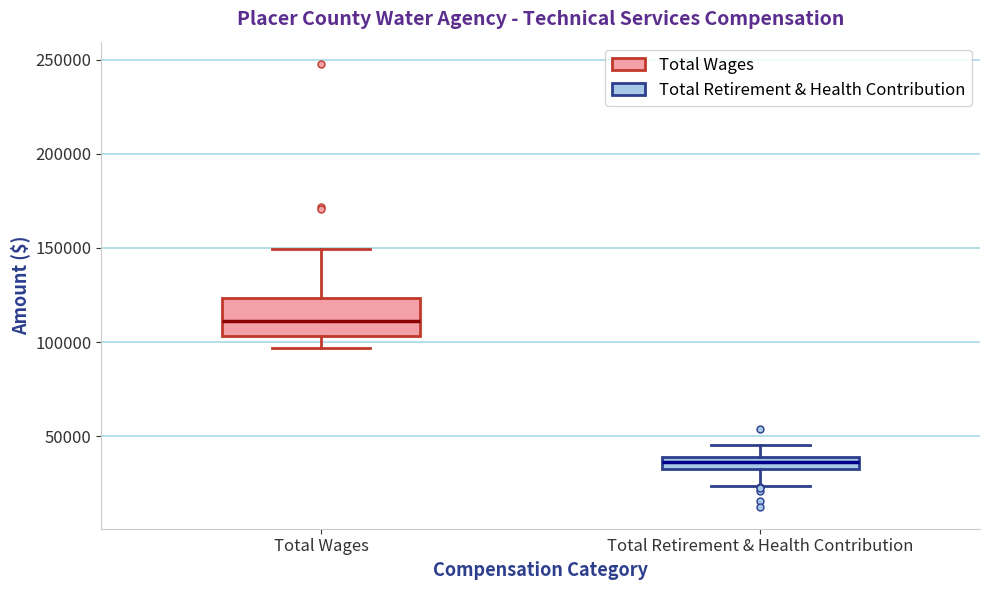

Where does the lower whisker of the box for Total Wages end on the y-axis? The values are not printed on the chart, so give them approximately, as read against the axis.

95000